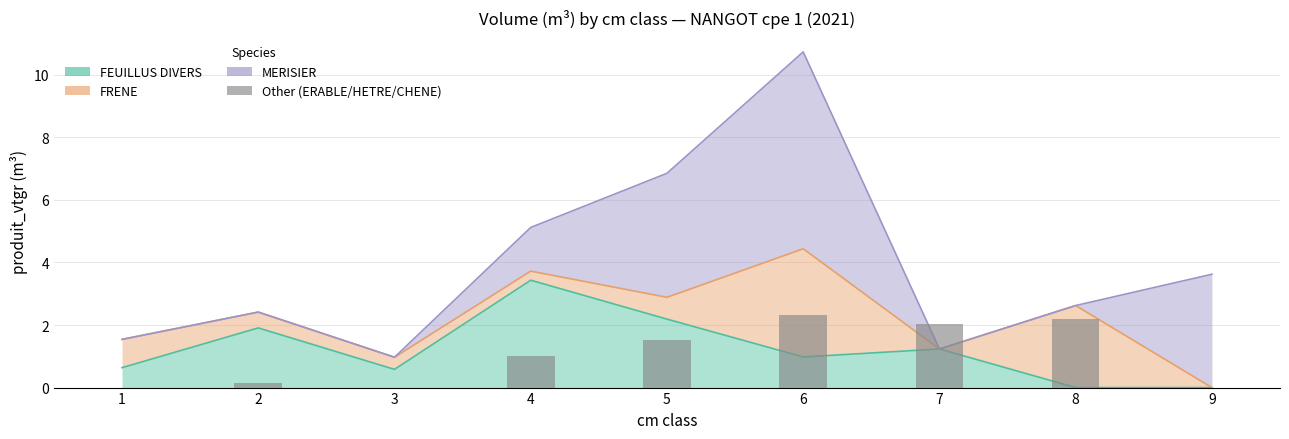

Is it true that ERABLE equals 0.0 at 3?

True